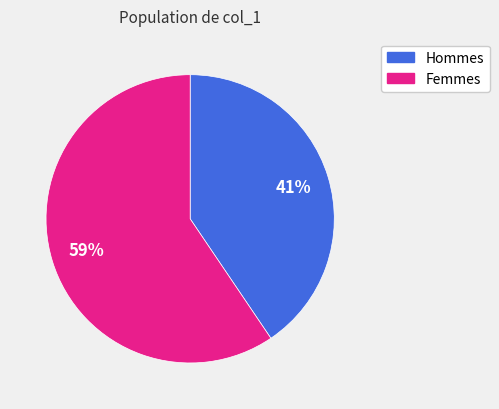

To the nearest percent, what is the average slice percentage?

50%